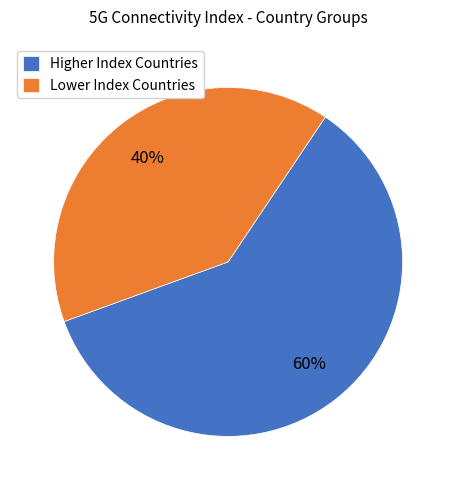

Which slice is the smallest?

Lower Index Countries